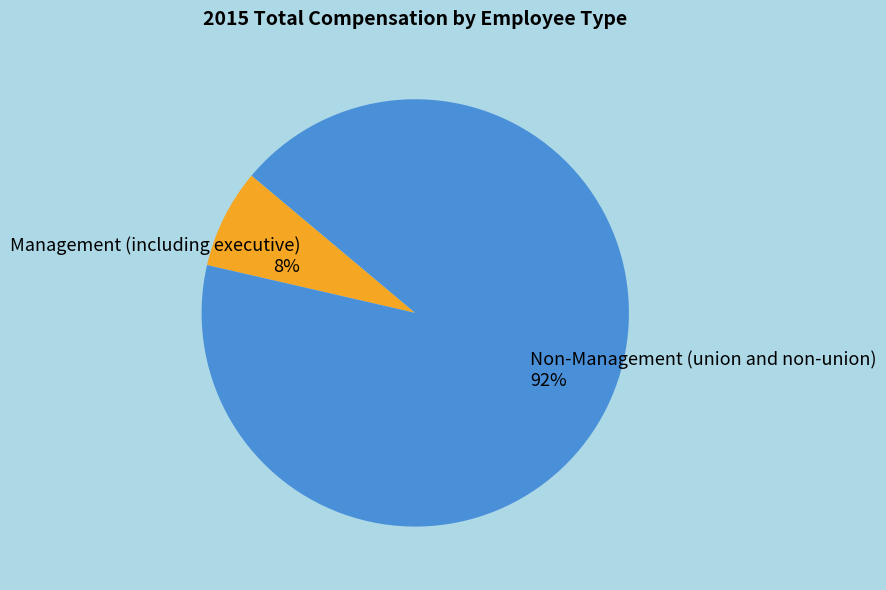

Is it true that Management (including executive) is 8% of the pie?

True